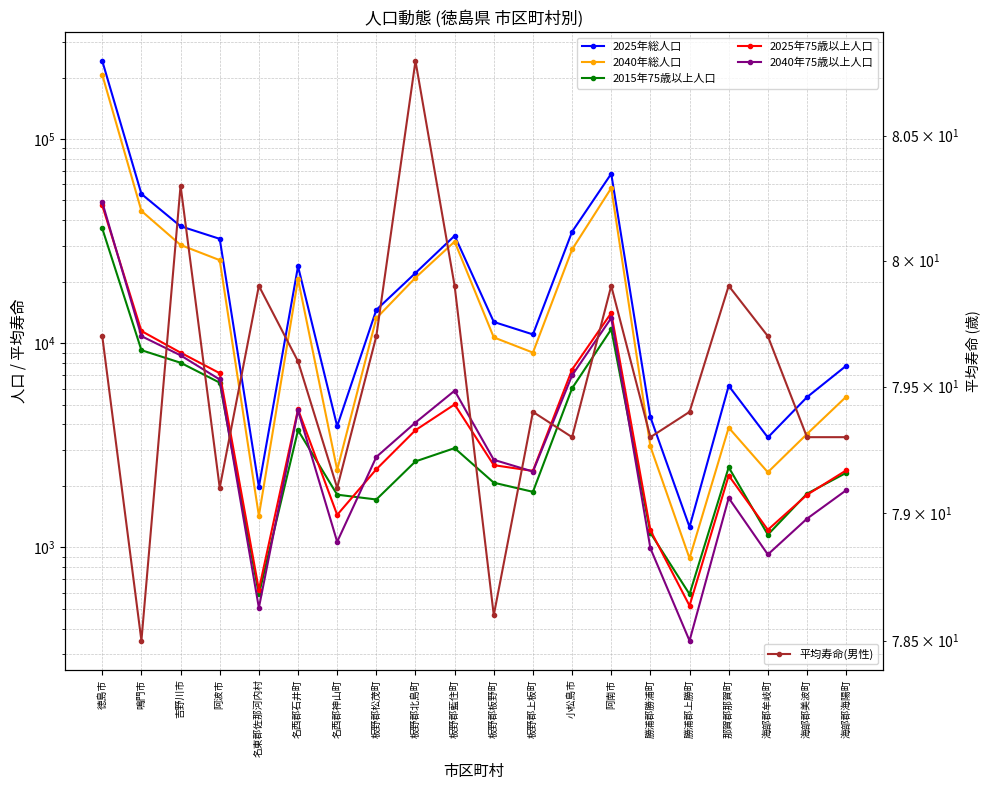

At which label does 2025年総人口 reach its minimum?

勝浦郡上勝町